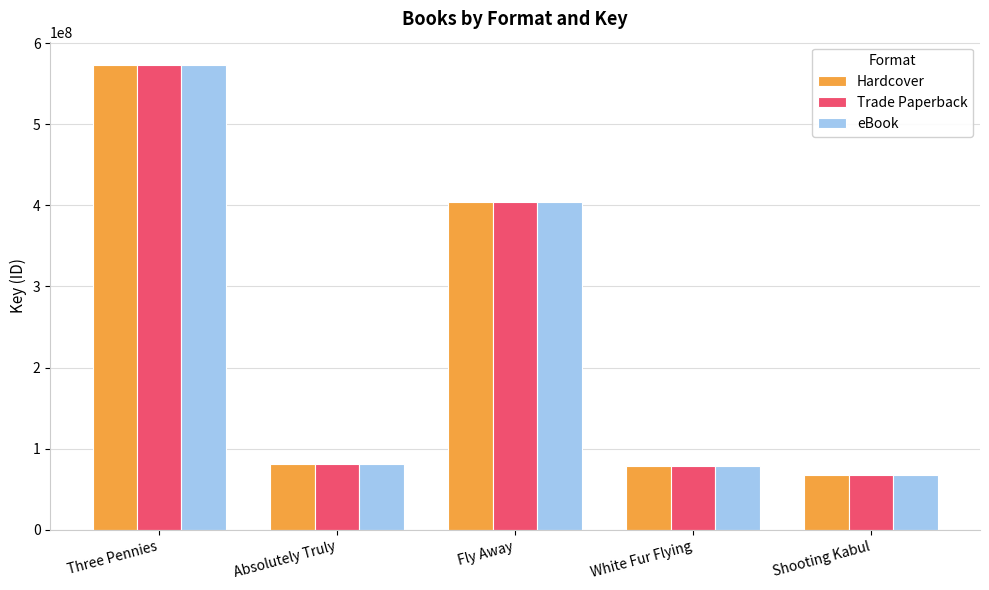

Reading left to right, extract all data points from this chart.

Hardcover: Three Pennies=573358033	Absolutely Truly=81557389	Fly Away=403910348	White Fur Flying=78141489	Shooting Kabul=67342002
Trade Paperback: Three Pennies=573358033	Absolutely Truly=81557389	Fly Away=403910348	White Fur Flying=78141489	Shooting Kabul=67342002
eBook: Three Pennies=573358033	Absolutely Truly=81557389	Fly Away=403910348	White Fur Flying=78141489	Shooting Kabul=67342002